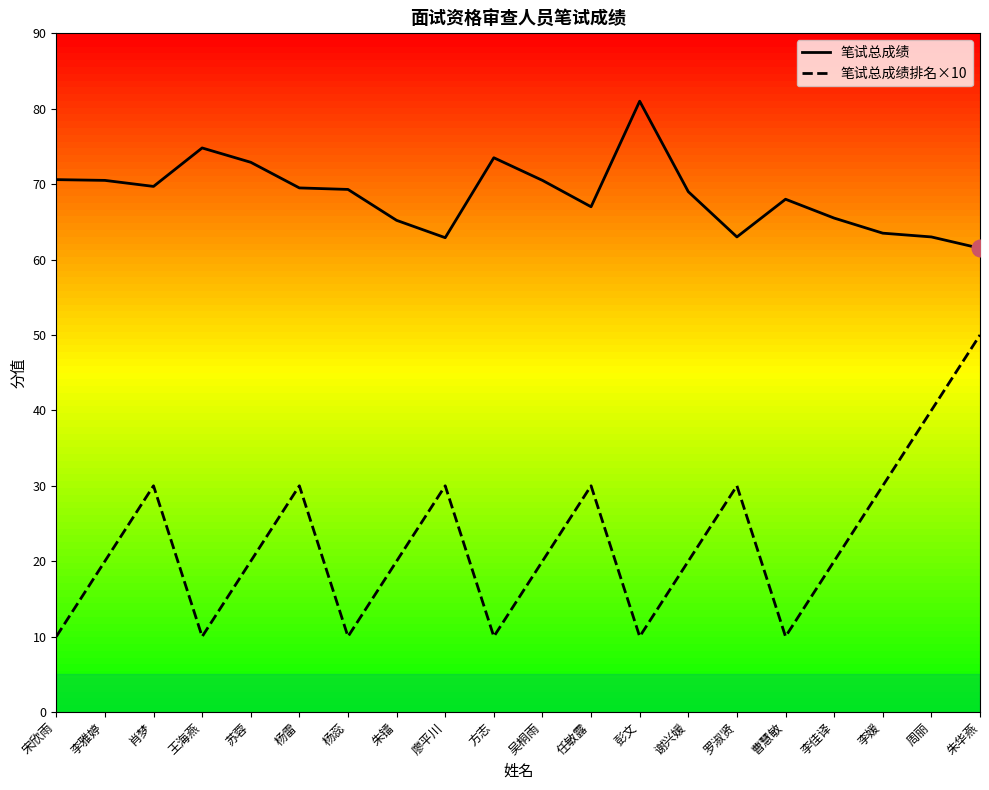

What is the difference between the highest and lowest values at 周丽?

23.0